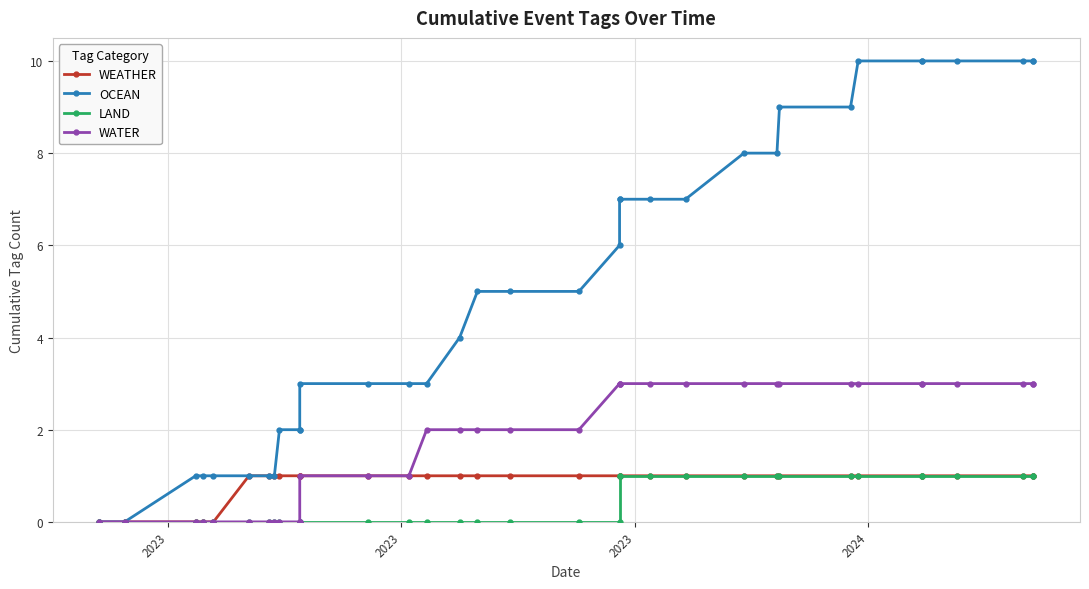

Which series has the widest spread of values?

OCEAN